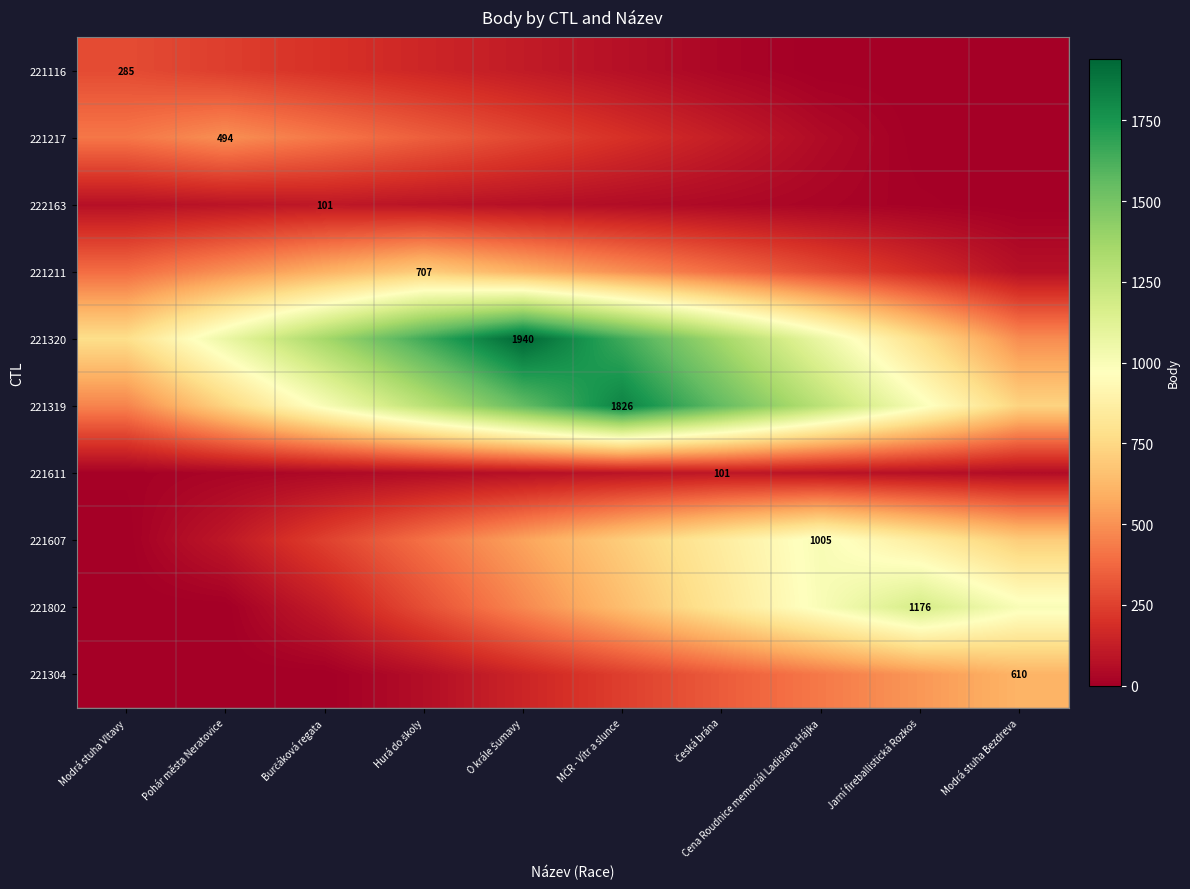

Which category has the lowest value in the 221217 series?

Jarní fireballistická Rozkoš